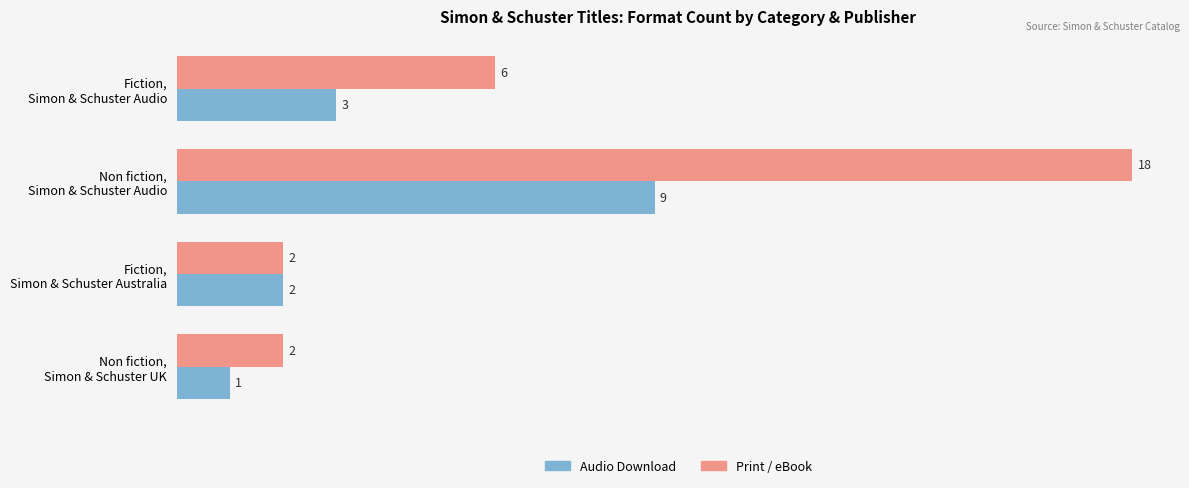

Which series has the largest total across all categories?

Print / eBook